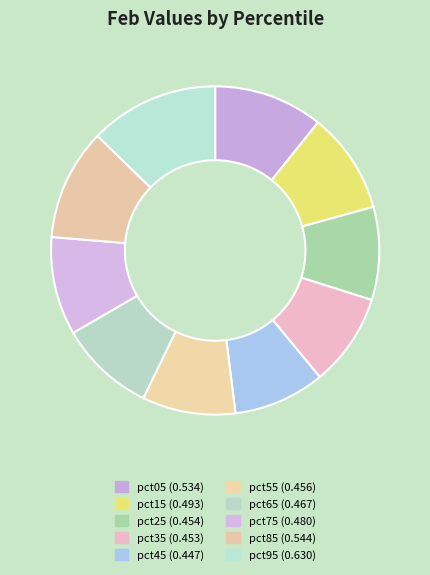

Count the number of slices in the pie.

10